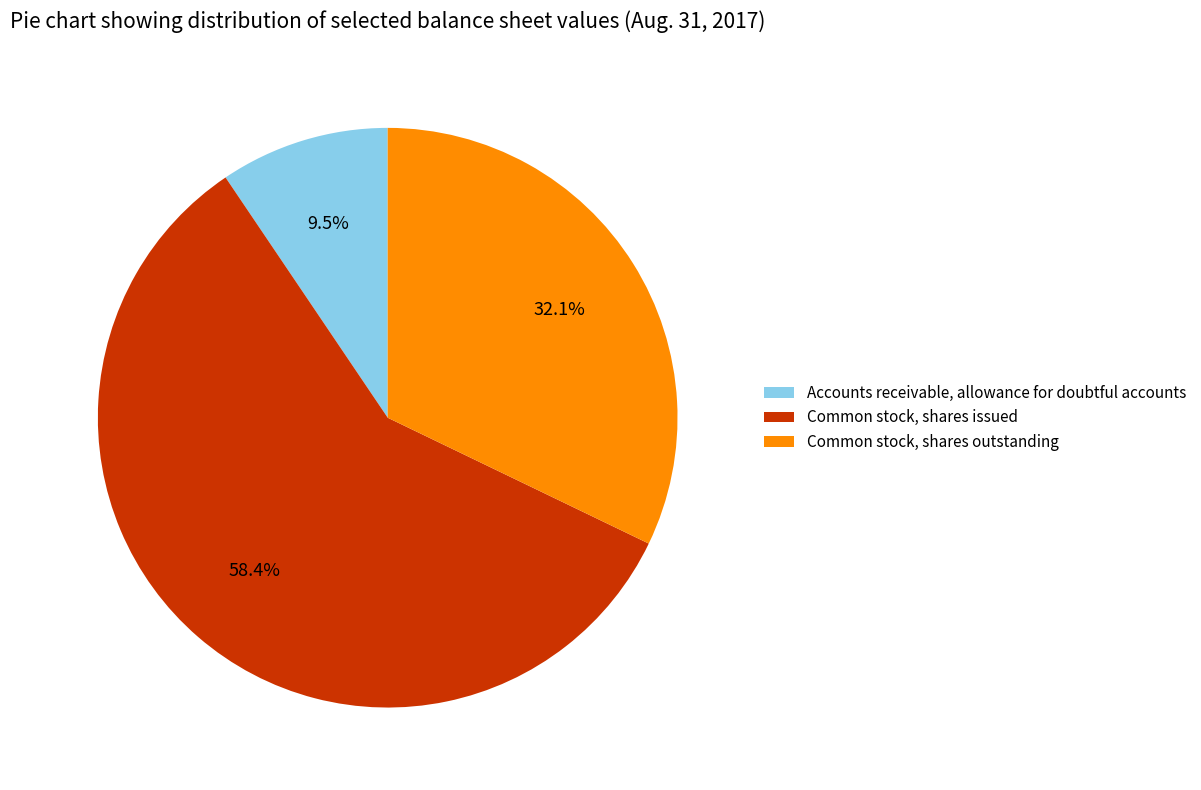

Is it true that Common stock, shares outstanding is 47% of the pie?

False